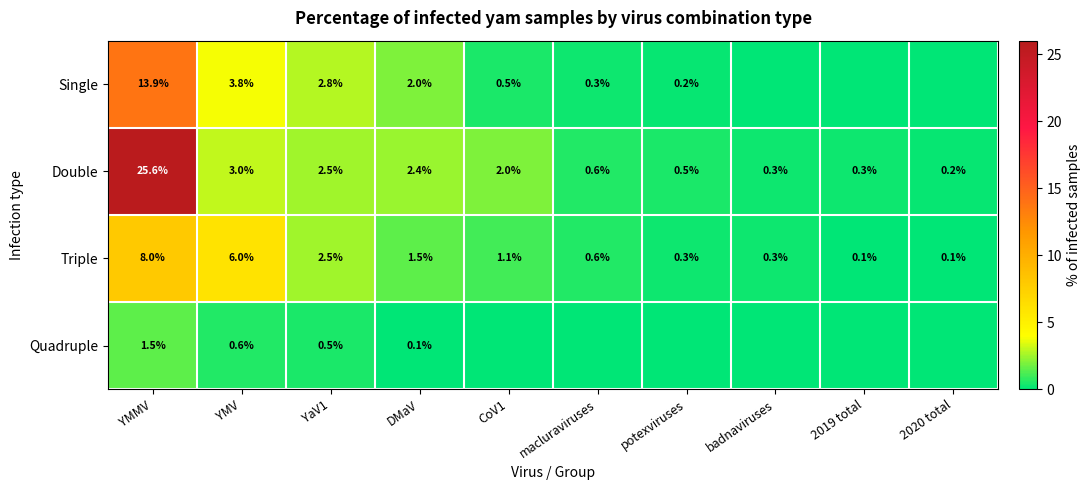

What is the total value across all series at badnaviruses?

0.6